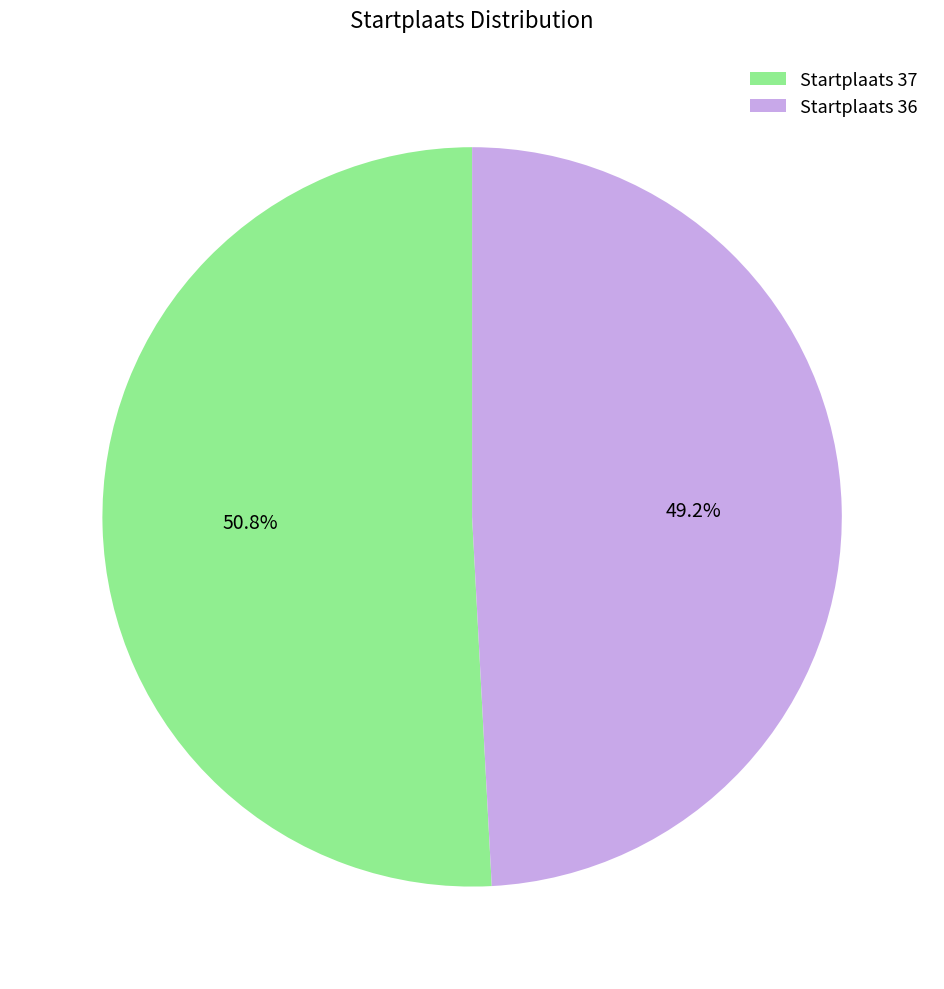

How many slices are in this pie chart?

2